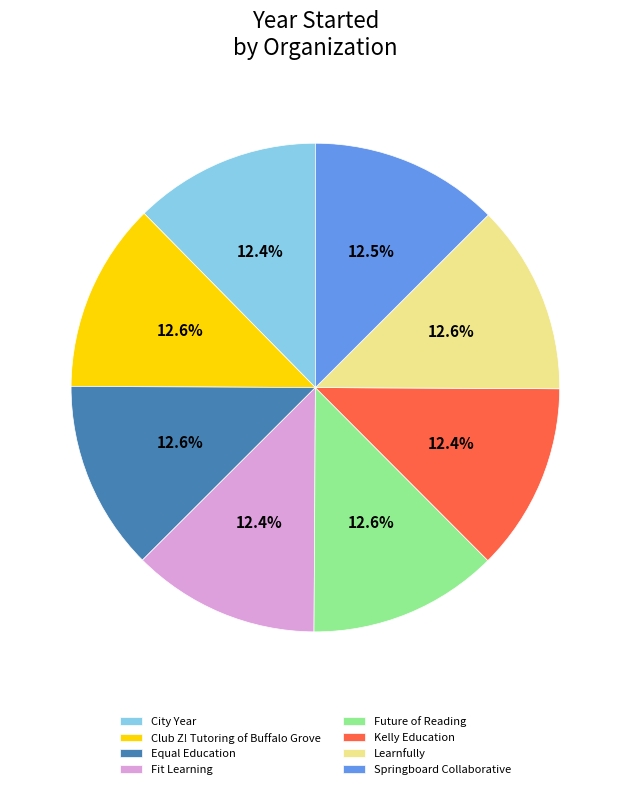

To the nearest percent, what is the combined percentage of Kelly Education and Fit Learning?

25%